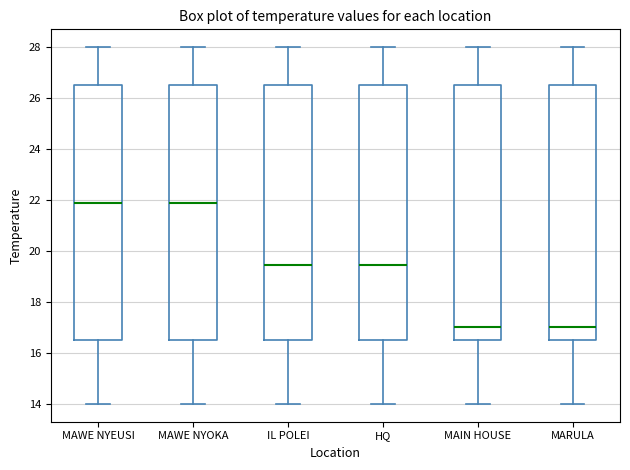

Reading left to right, transcribe this box plot: for each box, give where its median line is, the range the box spans, and where its two whiskers end, as read against the y-axis. The values are not printed on the chart, so give them approximately, as read against the axis.

MAWE NYEUSI: median 22.0, box 16.6 to 26.6, whiskers 14.0 to 28.0
MAWE NYOKA: median 22.0, box 16.6 to 26.6, whiskers 14.0 to 28.0
IL POLEI: median 19.4, box 16.6 to 26.6, whiskers 14.0 to 28.0
HQ: median 19.4, box 16.6 to 26.6, whiskers 14.0 to 28.0
MAIN HOUSE: median 17.0, box 16.6 to 26.6, whiskers 14.0 to 28.0
MARULA: median 17.0, box 16.6 to 26.6, whiskers 14.0 to 28.0